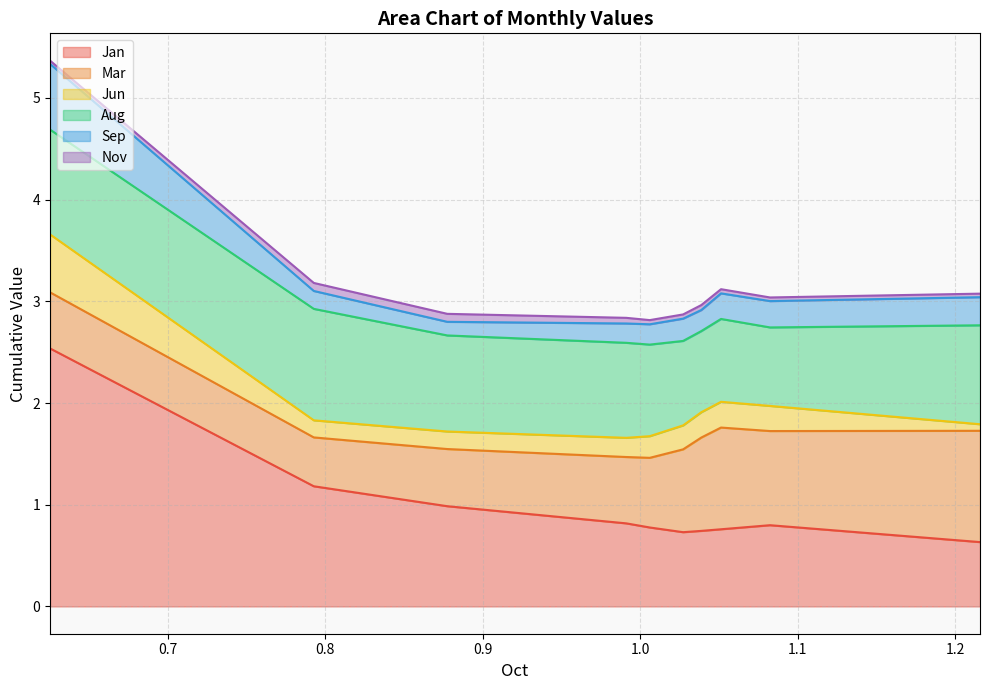

Which series has the largest range (max minus min)?

Jan